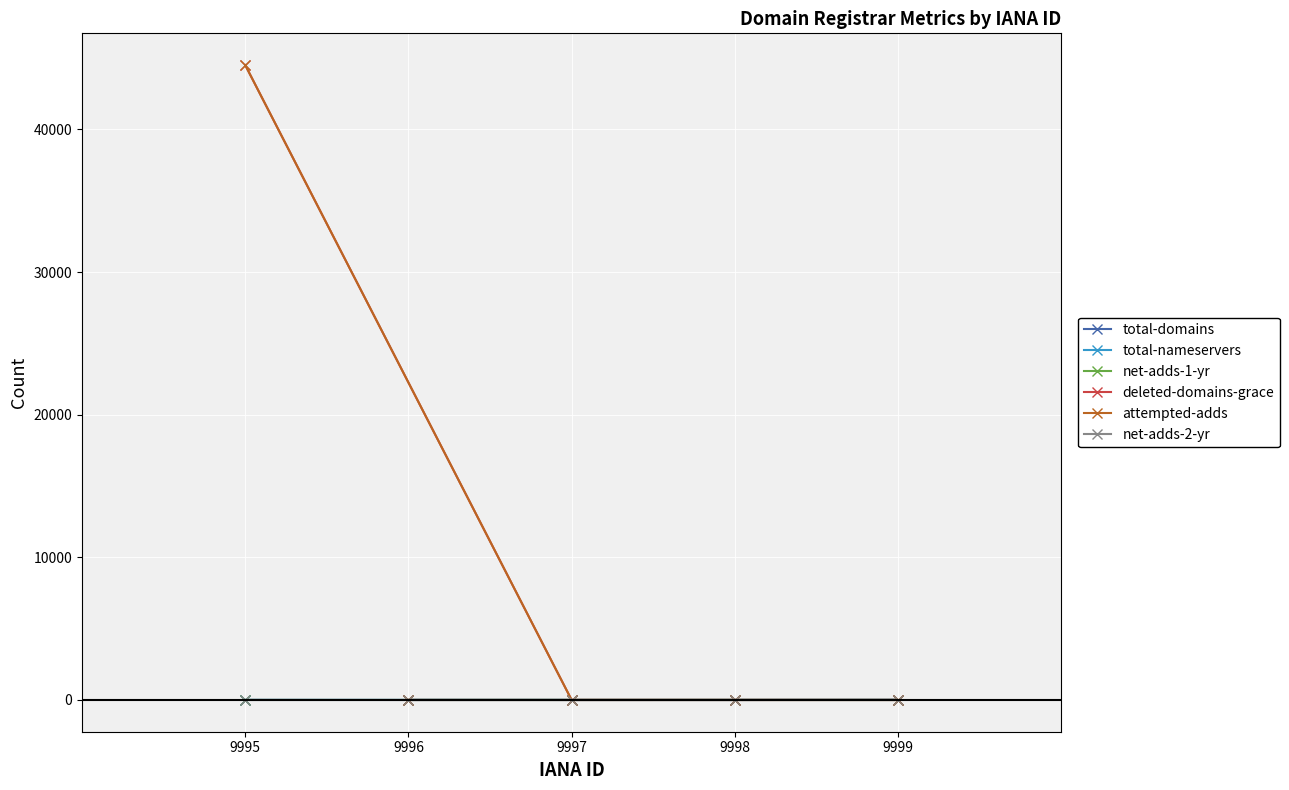

At how many categories does at least one series exceed 25874?

1